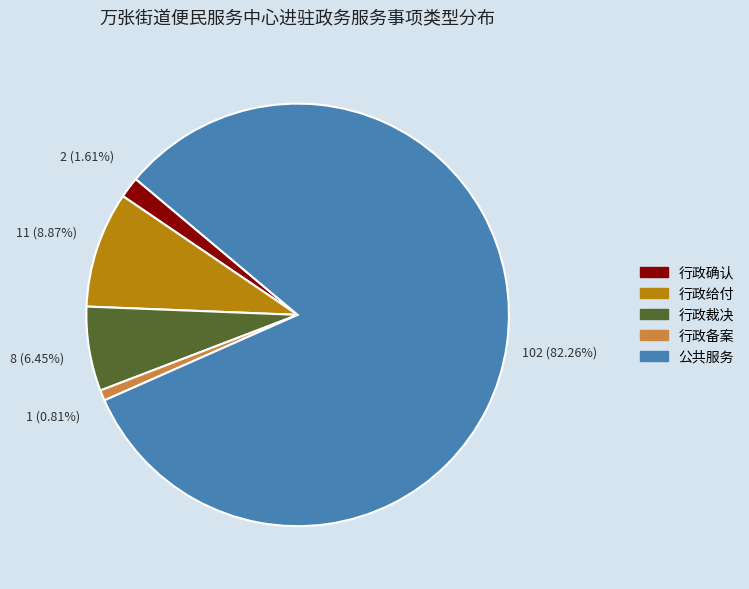

What percentage is the 行政备案 slice, to the nearest percent?

1%